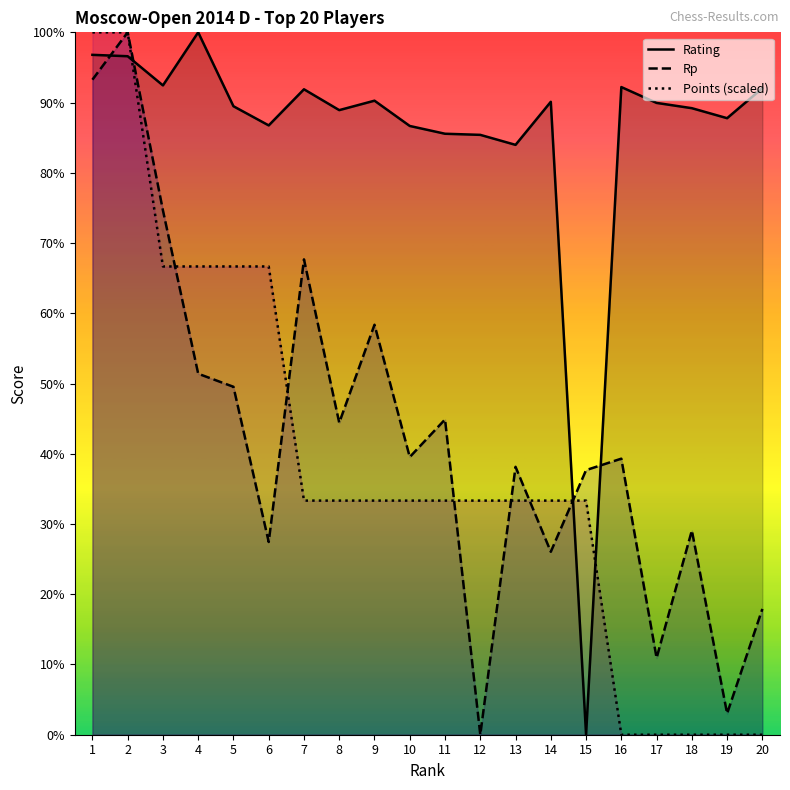

Reading left to right, list all the values displayed in this chart.

Rating: 96.8	96.6	92.4	100.0	89.5	86.7	91.9	88.9	90.3	86.7	85.6	85.4	84.0	90.1	0.0	92.2	90.0	89.2	87.8	92.0
Rp: 93.3	100.0	74.7	51.4	49.5	27.4	67.7	44.4	58.4	39.5	44.9	0.0	38.1	26.0	37.7	39.3	10.9	29.1	3.0	17.9
Points: 100.0	100.0	66.7	66.7	66.7	66.7	33.3	33.3	33.3	33.3	33.3	33.3	33.3	33.3	33.3	0.0	0.0	0.0	0.0	0.0